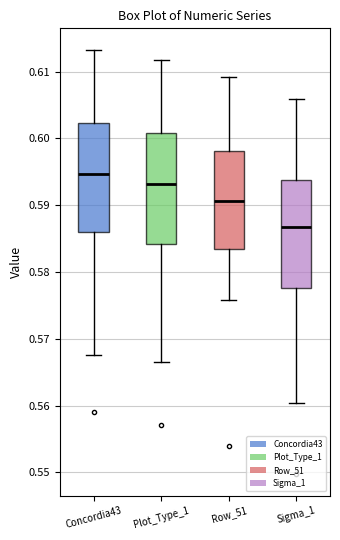

Where is the upper edge of the box for Sigma_1 on the y-axis? The values are not printed on the chart, so give them approximately, as read against the axis.

0.594